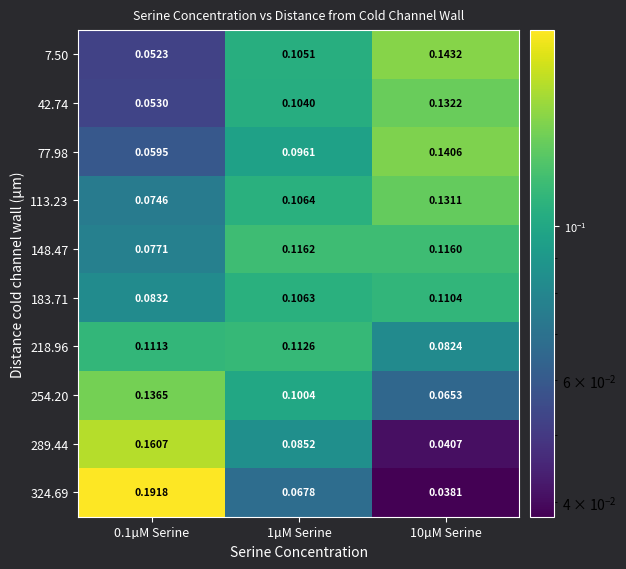

Is the value of 254.20 at 1µM Serine greater than the value of 148.47 at 1µM Serine?

No